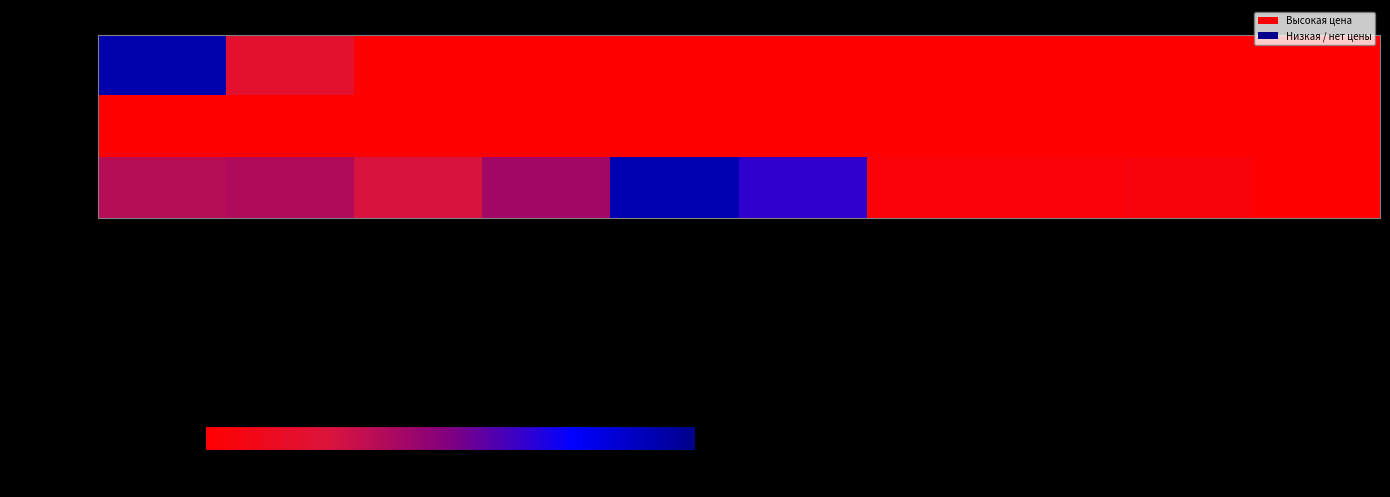

At which category is the sum across all series the highest?

Пуддинг со сгущенкой